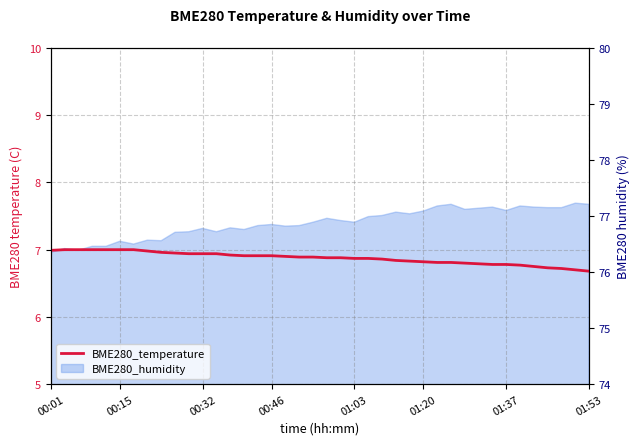

What is the difference between the maximum and minimum values?

0.3